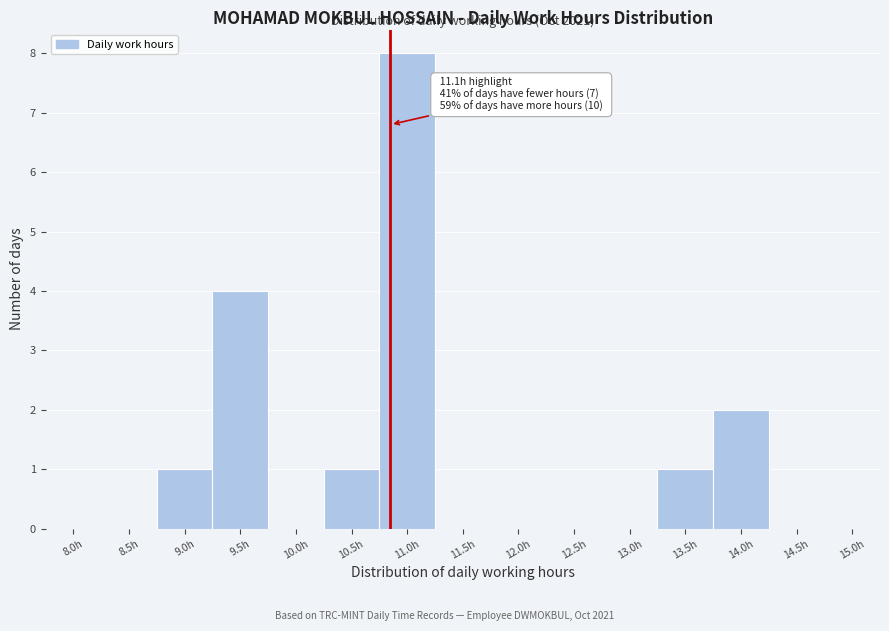

Reading right to left, transcribe all the data shown in this chart.

15.0h=0	14.5h=0	14.0h=2	13.5h=1	13.0h=0	12.5h=0	12.0h=0	11.5h=0	11.0h=8	10.5h=1	10.0h=0	9.5h=4	9.0h=1	8.5h=0	8.0h=0